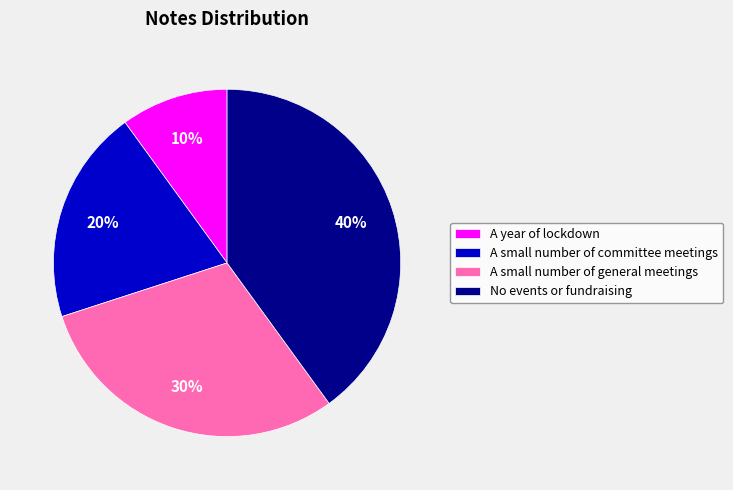

Which category has the smallest portion of the pie?

A year of lockdown